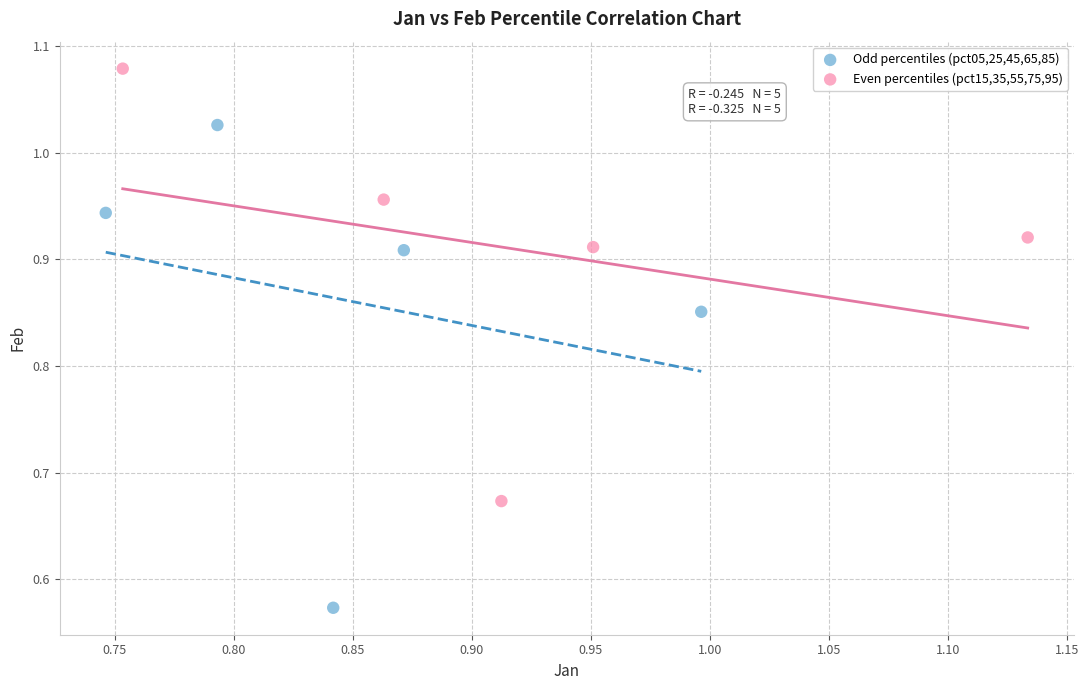

Which series has the widest spread of Y values?

Odd percentiles (pct05,25,45,65,85)